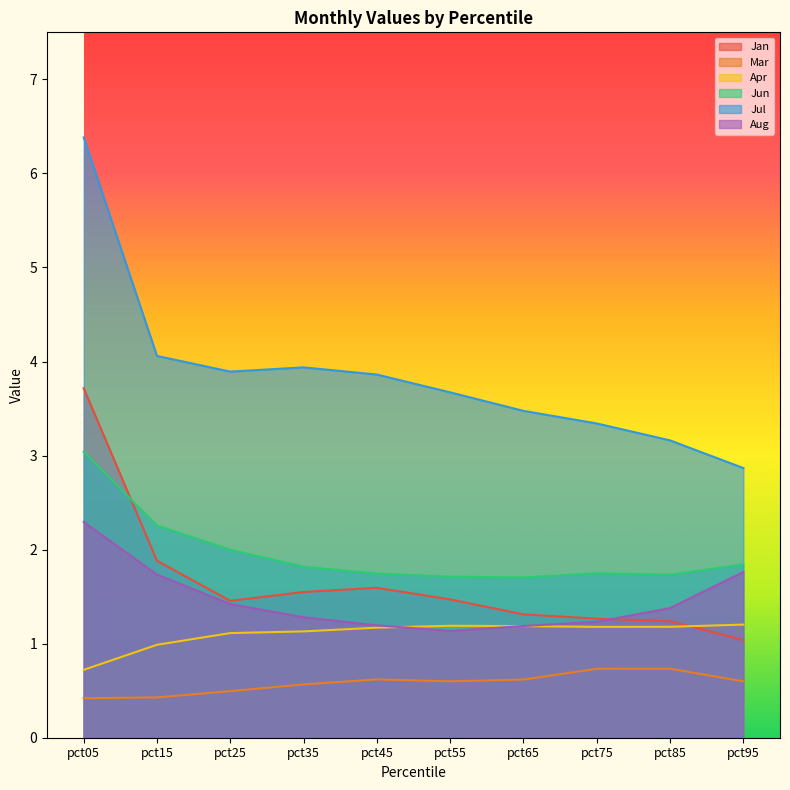

List the labels in order of Mar value, smallest first.

pct05, pct15, pct25, pct35, pct95, pct55, pct65, pct45, pct75, pct85